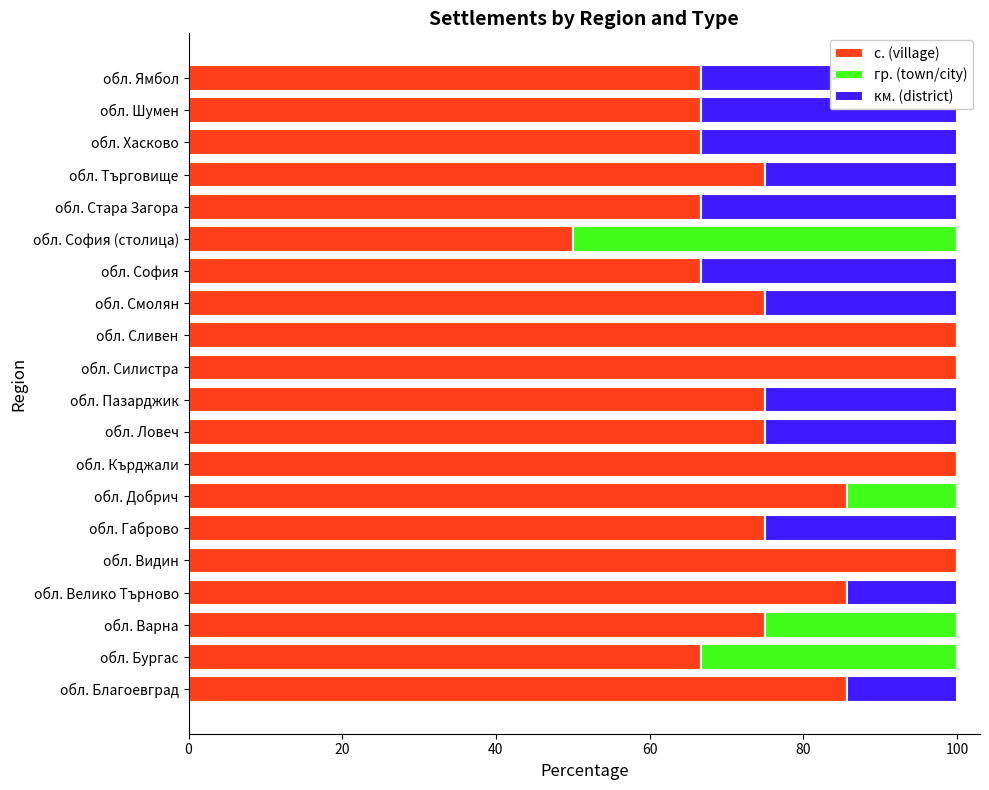

How many bars are there in total?

60